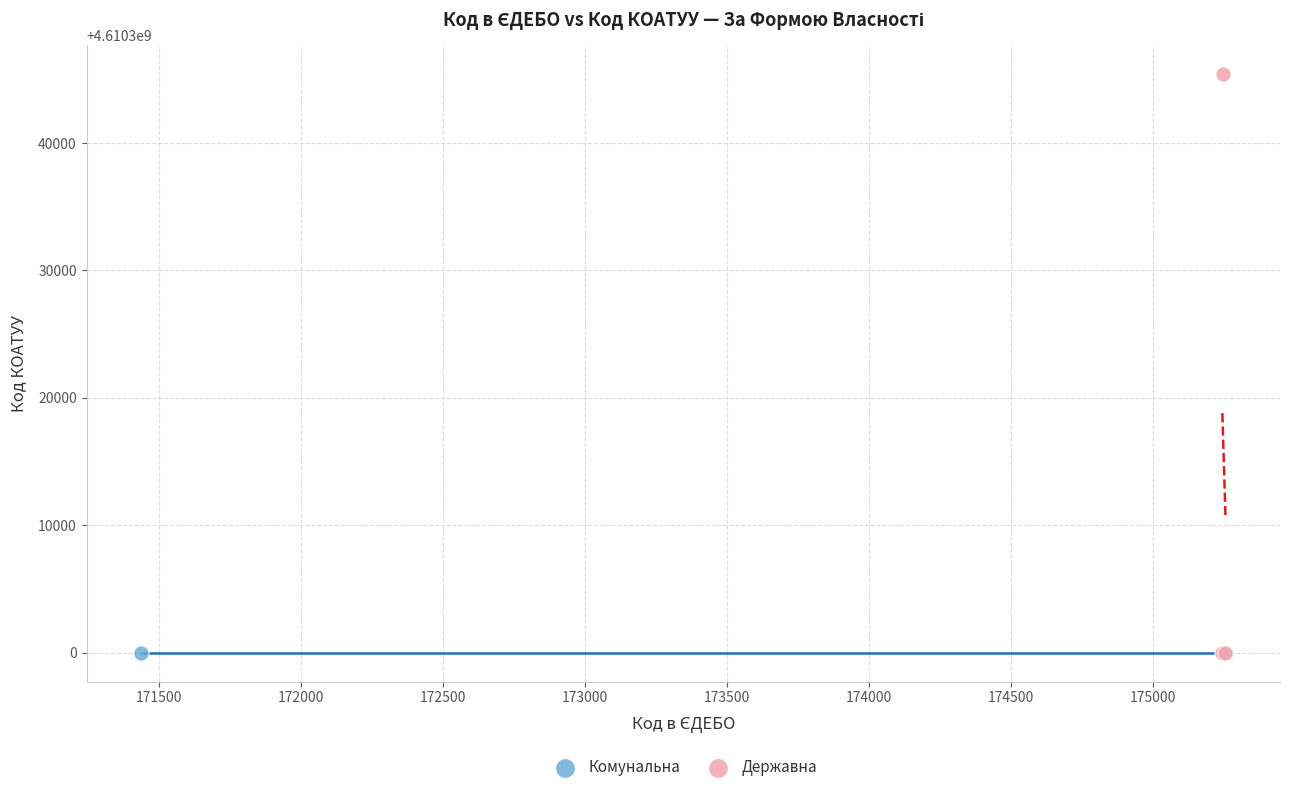

Which series reaches the maximum Y coordinate?

Державна